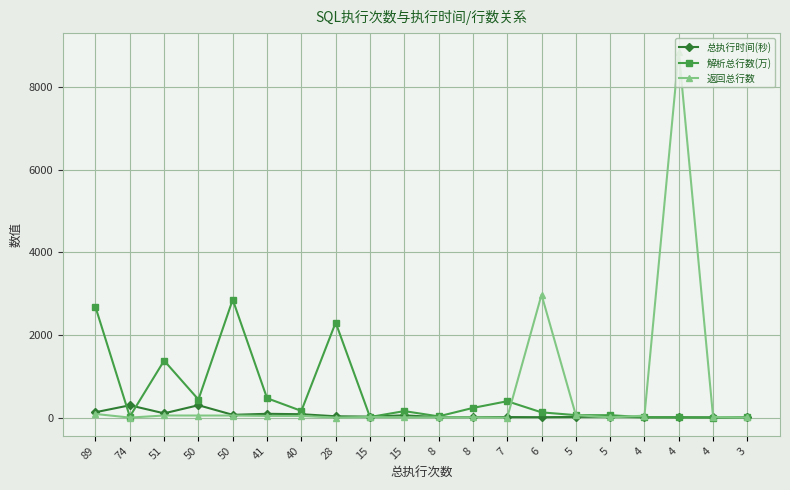

At which category does 总执行时间(秒) reach its first local valley?

51